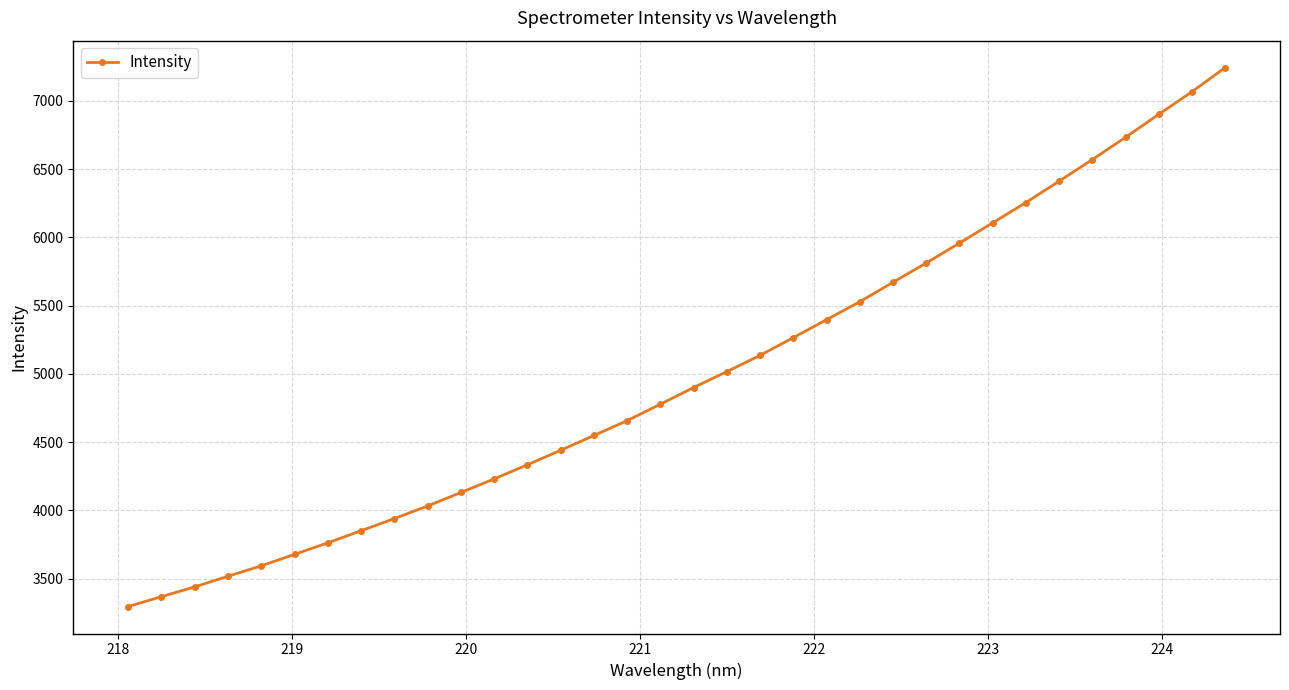

What is the average value?

4987.9